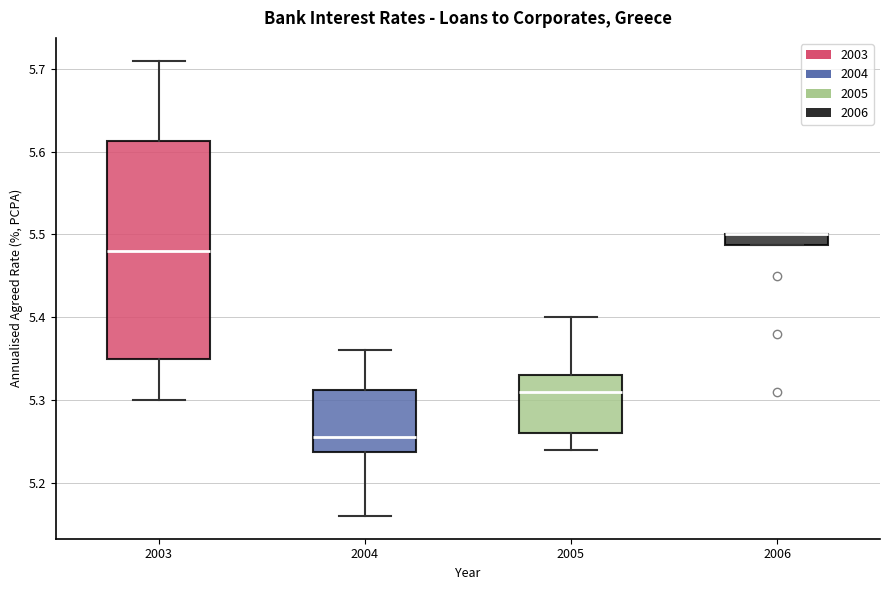

Where is the upper edge of the box at x = 2004 on the y-axis? The values are not printed on the chart, so give them approximately, as read against the axis.

5.31